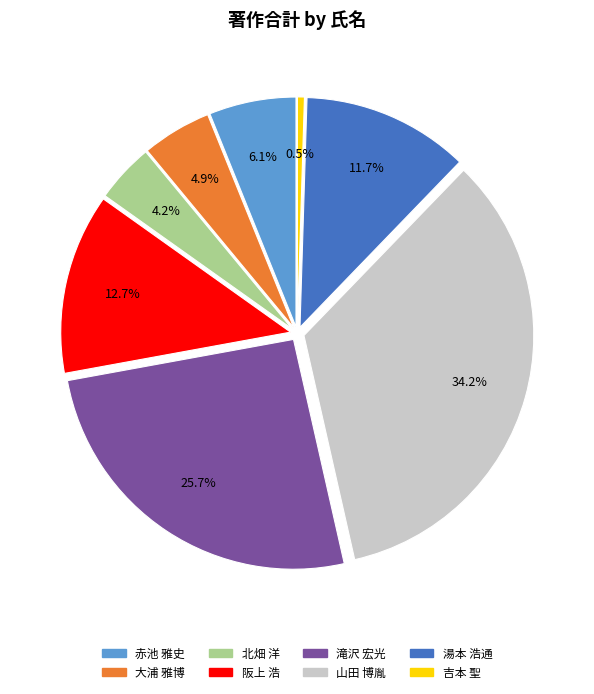

Is there any slice that represents more than half of the pie?

No